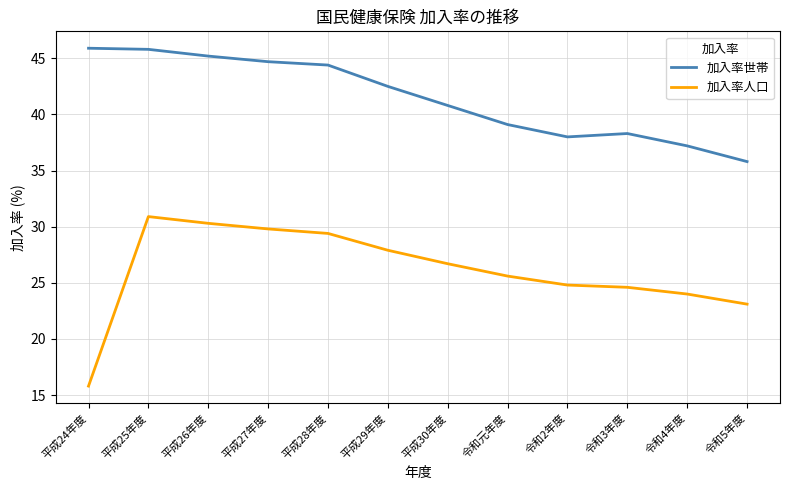

Is it true that 加入率人口 equals 24.6 at 令和3年度?

True